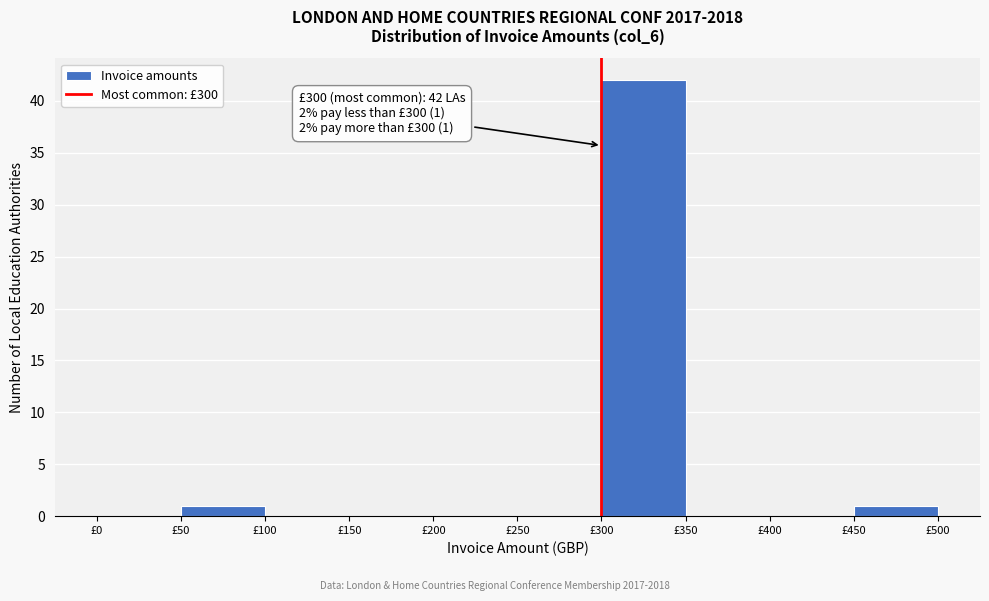

Over which range of the x-axis is the bar tallest?

300 to 350